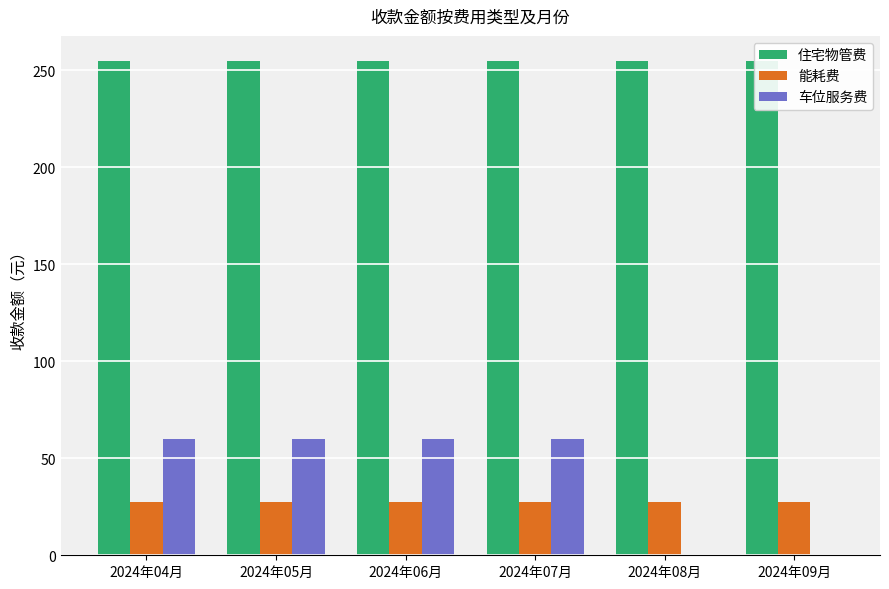

Which series has the widest spread of values?

车位服务费